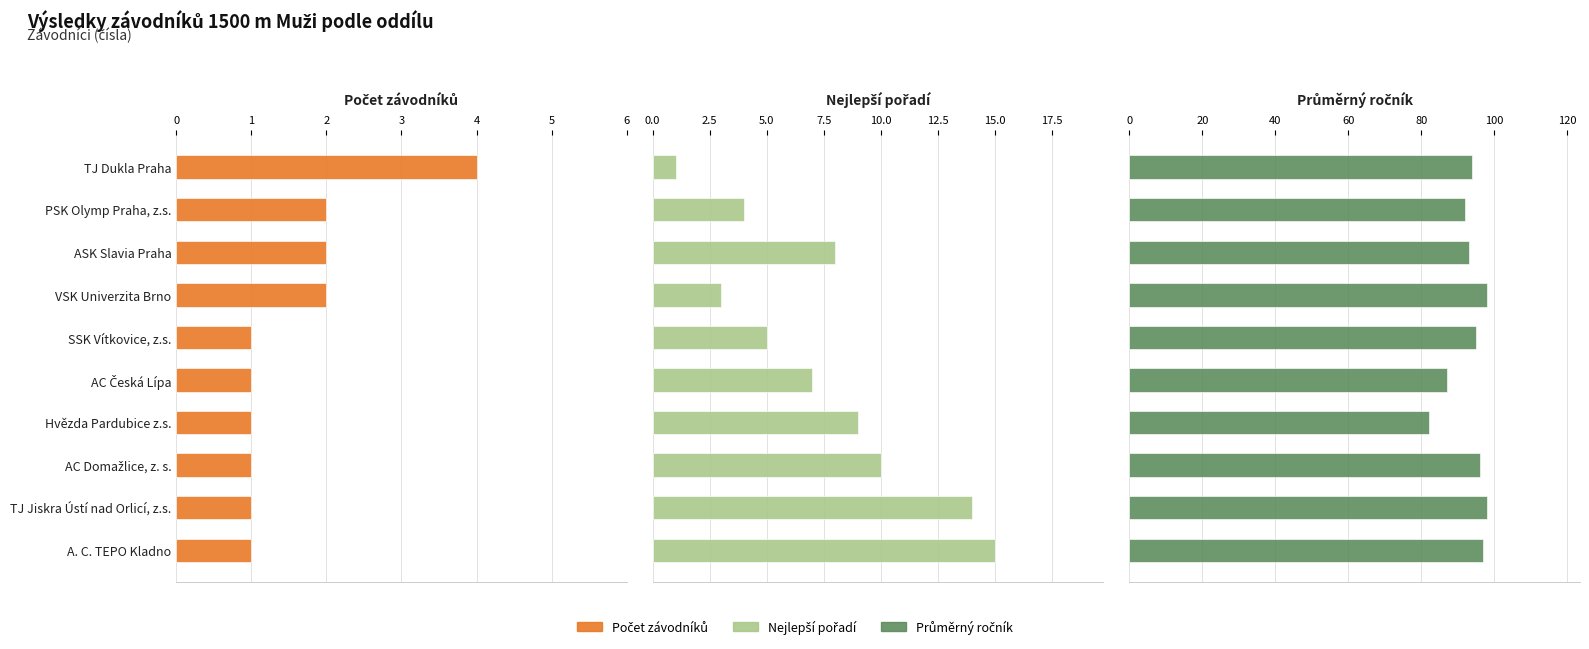

How many data points does each series have?

10